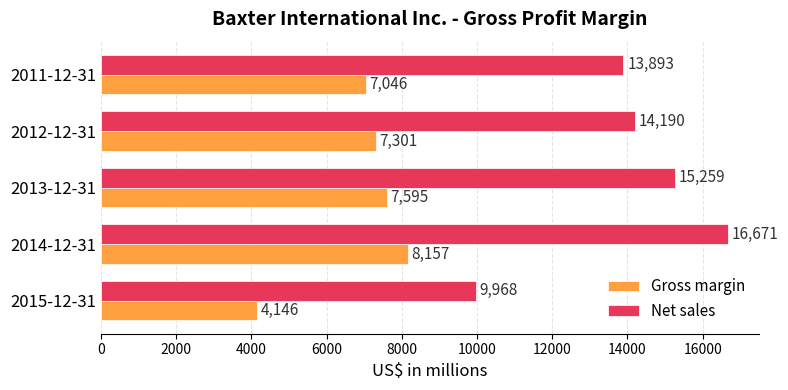

Rank the series by their maximum value, from highest to lowest.

Net sales, Gross margin